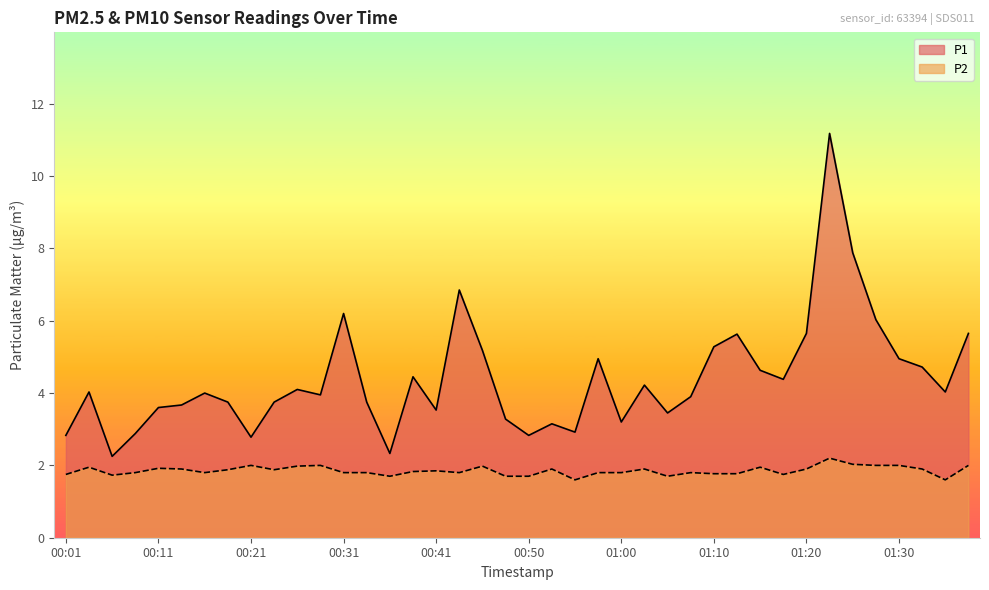

What is the sum of all P1 values?

175.8